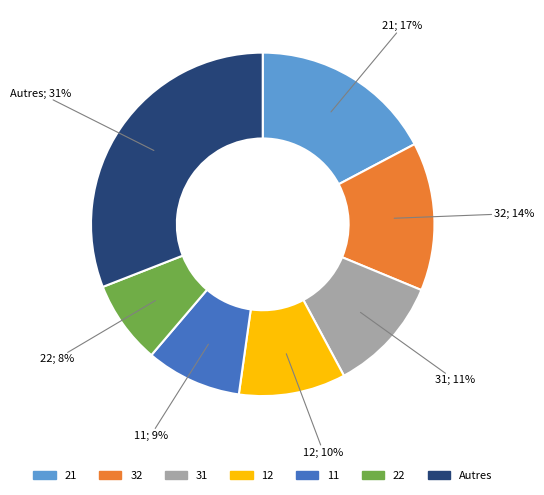

Approximately how many times larger is the value at 21 compared to 11?

1.9